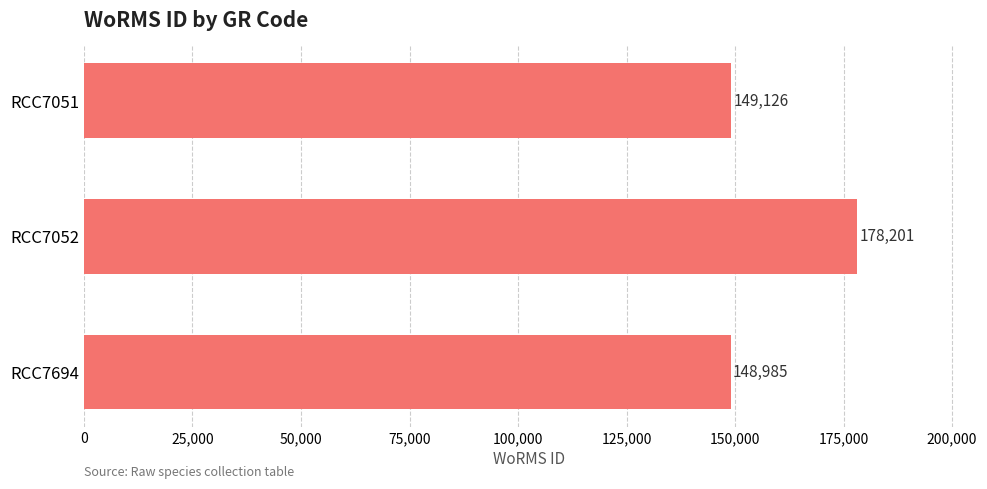

Between RCC7694 and RCC7052, which is larger?

RCC7052